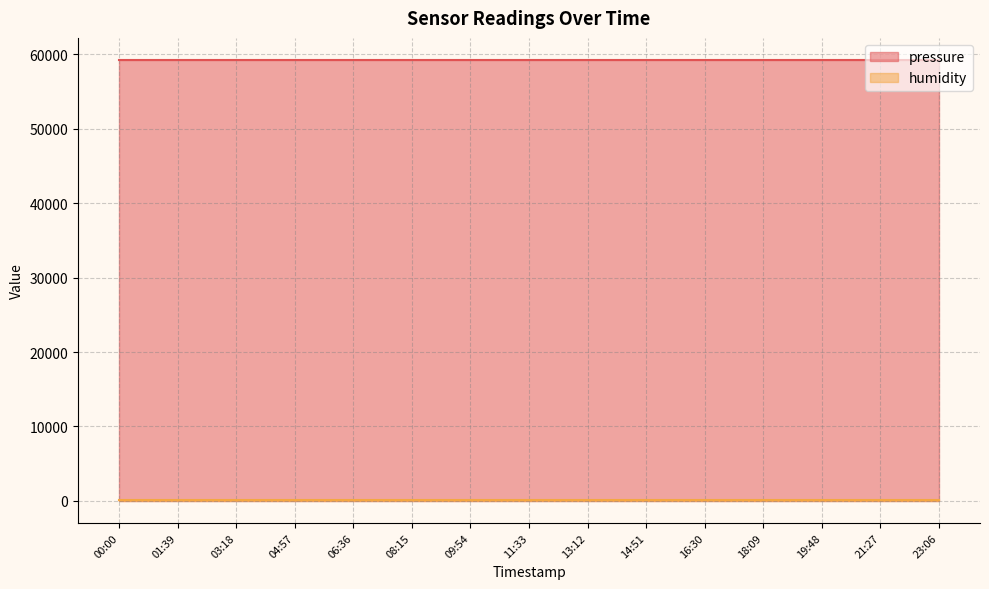

Reading right to left, list all the values displayed in this chart.

pressure: 59233.4	59233.4	59233.4	59233.4	59233.4	59233.4	59233.4	59233.4	59233.4	59233.4	59233.4	59233.4	59233.4	59233.4	59233.4
humidity: 100.0	100.0	100.0	100.0	100.0	100.0	100.0	100.0	100.0	100.0	100.0	100.0	100.0	100.0	100.0